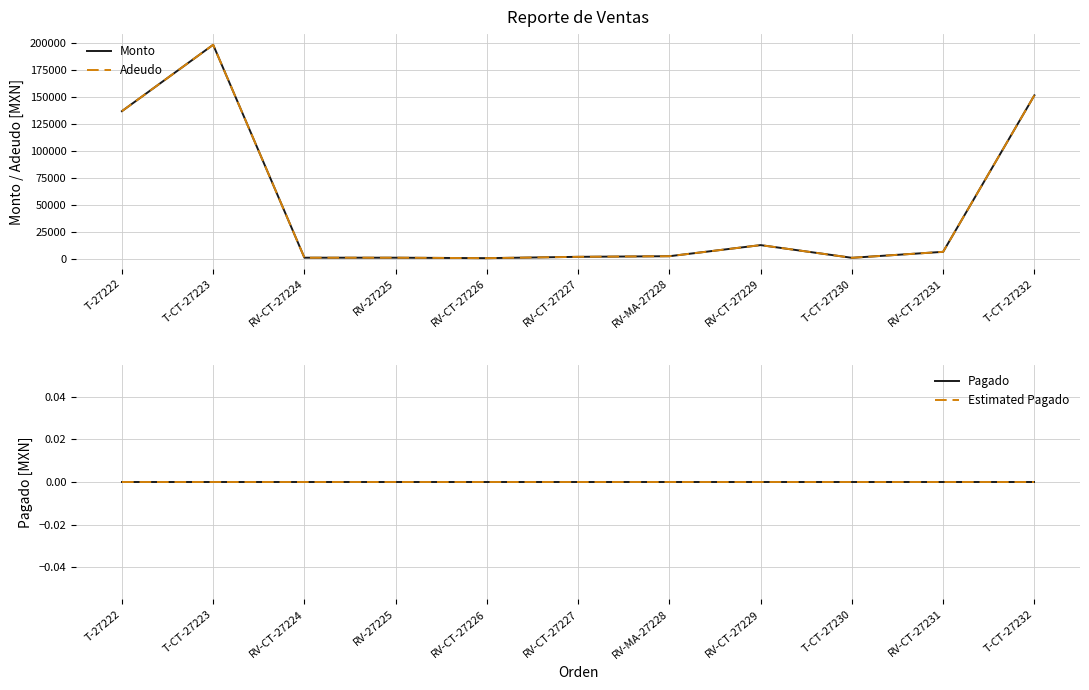

What is the sum of the Monto values at RV-MA-27228 and RV-CT-27229?

15792.0